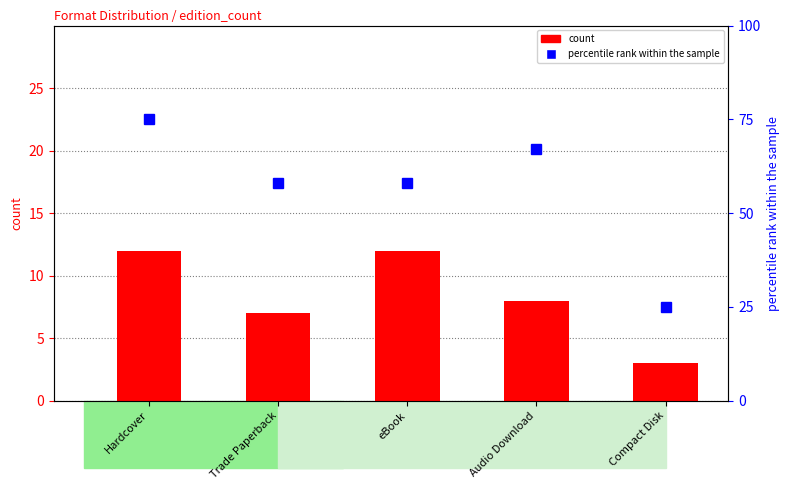

How many values in the percentile rank within the sample series exceed 58?

2